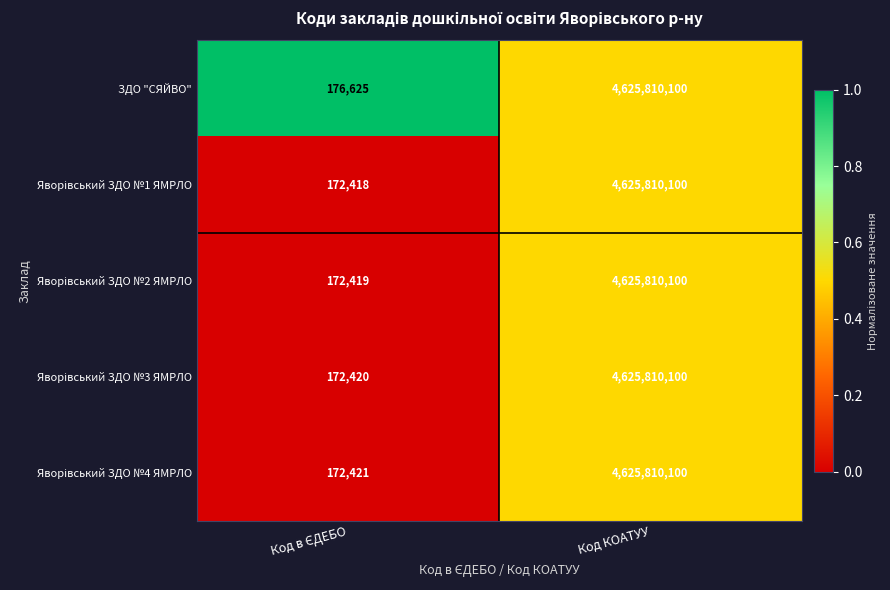

Which series has the largest total across all categories?

ЗДО "СЯЙВО"